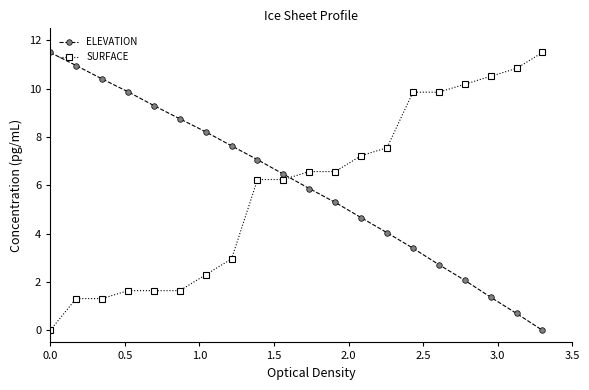

True or false: ELEVATION and SURFACE cross at least once.

True